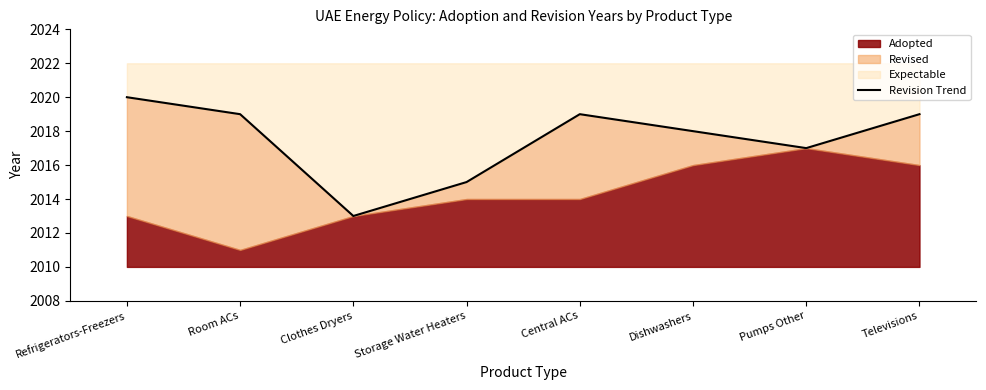

What is the average value?

2018